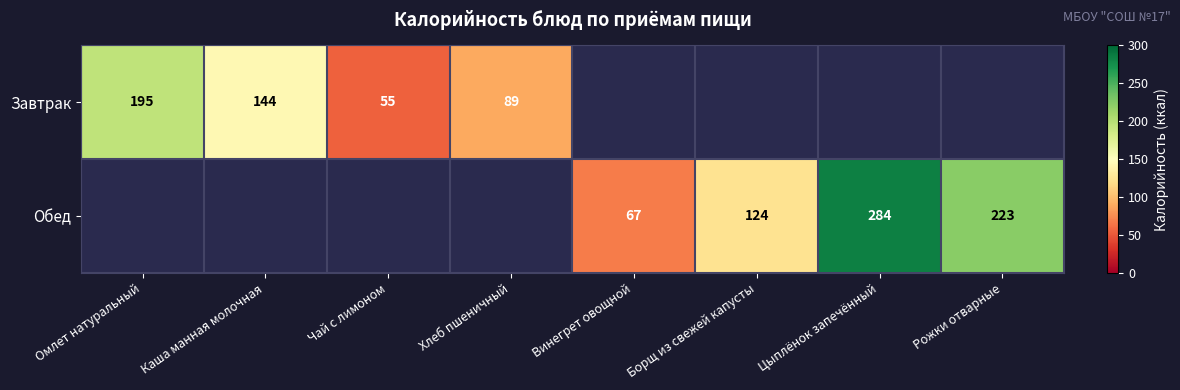

How many series are shown in this chart?

2